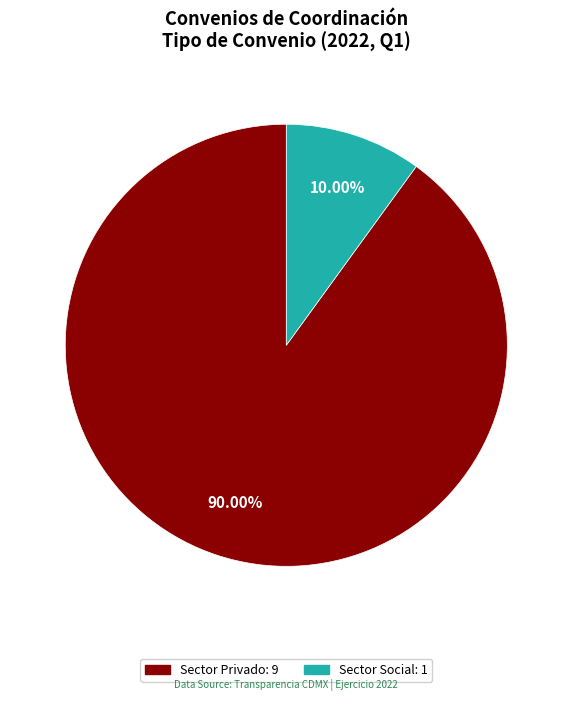

Does any single category account for the majority?

Yes